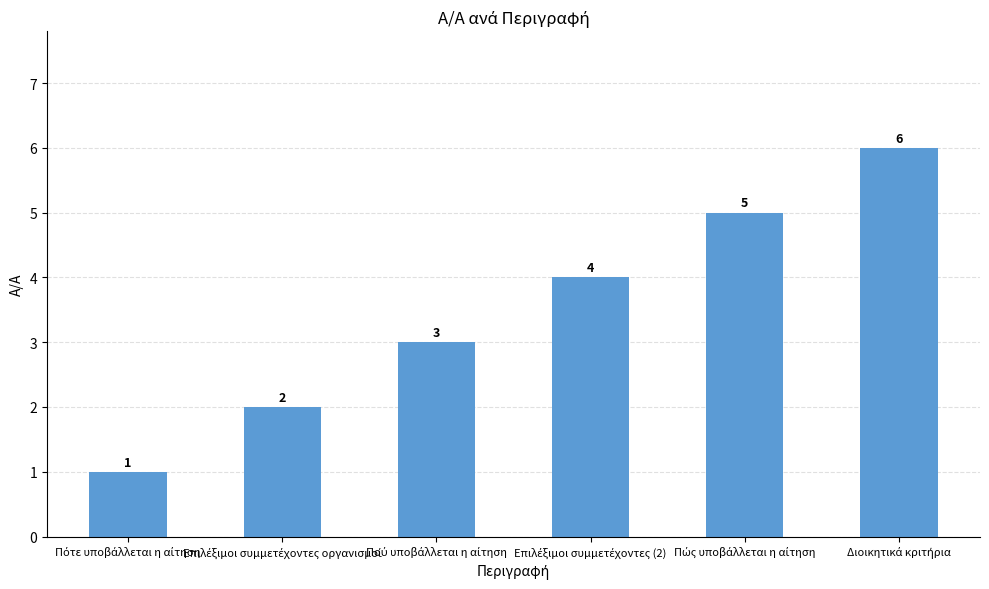

What is the value of the 1st bar from the left?

1